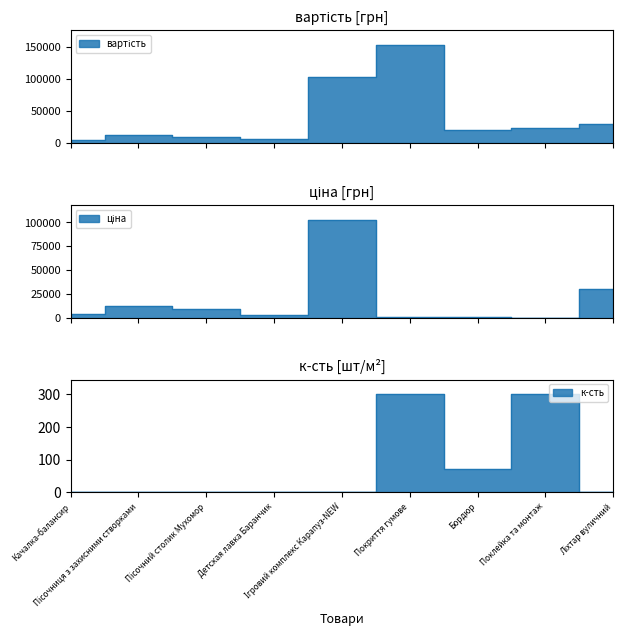

Which series has the largest range (max minus min)?

вартість